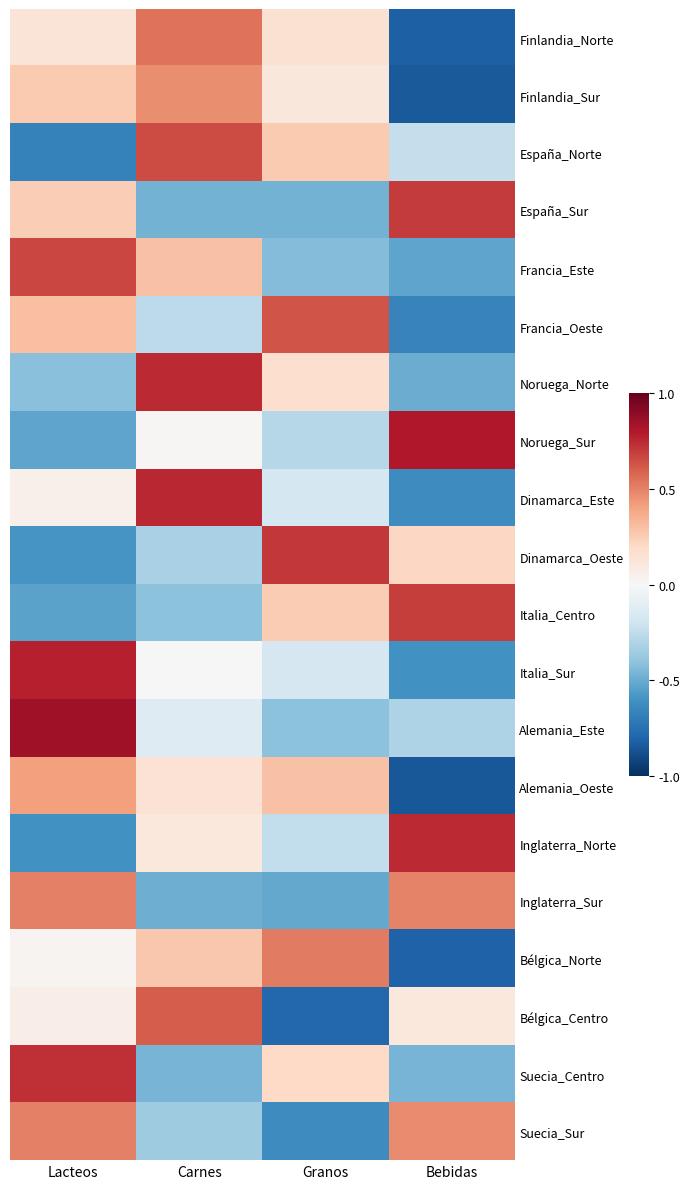

Rank the series by their maximum value, from lowest to highest.

Alemania_Oeste, Finlandia_Sur, Inglaterra_Sur, Suecia_Sur, Bélgica_Norte, Finlandia_Norte, Bélgica_Centro, Francia_Oeste, España_Norte, Francia_Este, Italia_Centro, España_Sur, Dinamarca_Oeste, Suecia_Centro, Noruega_Norte, Inglaterra_Norte, Dinamarca_Este, Italia_Sur, Noruega_Sur, Alemania_Este